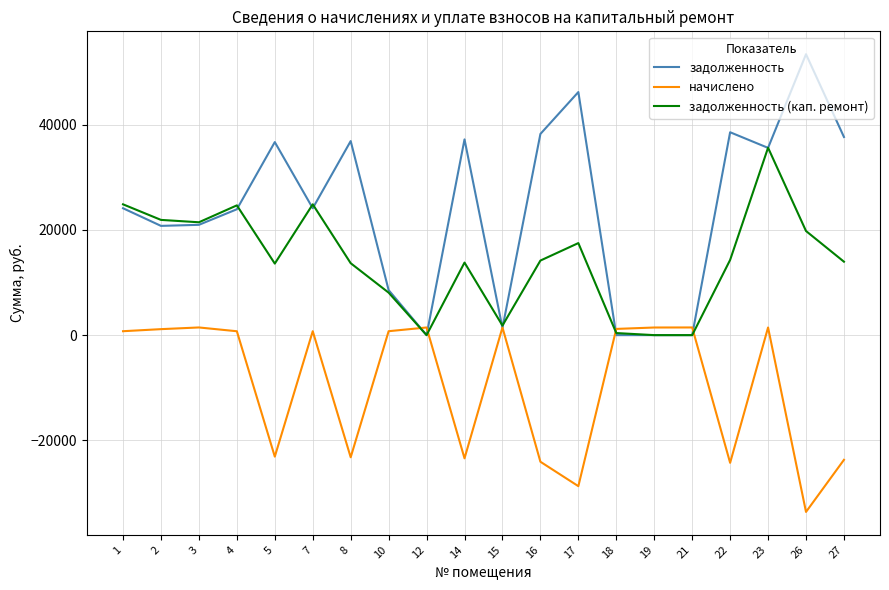

At which category is the sum across all series the highest?

23